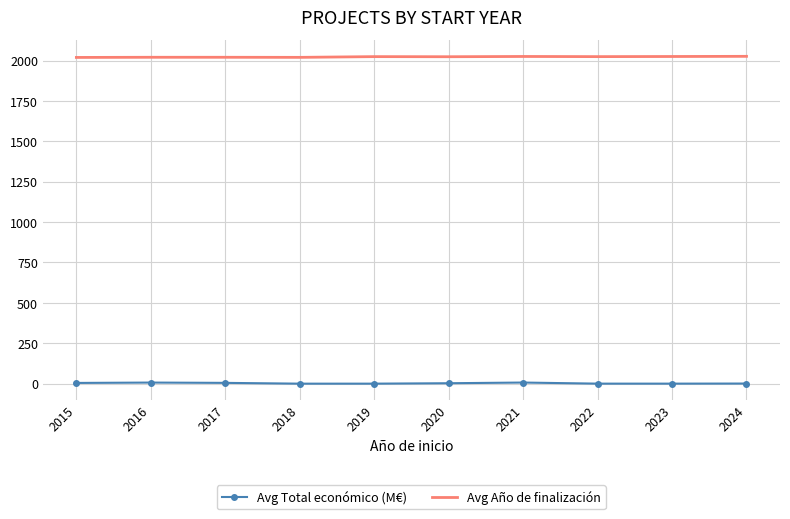

Is it true that Avg Total económico (M€) equals 7.0 at 2021?

True